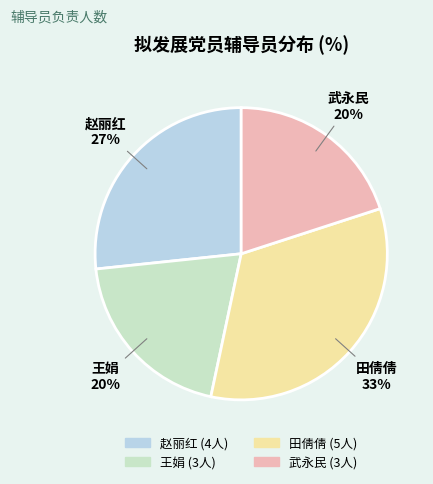

Combined, do 田倩倩 and 赵丽红 account for over 50%?

Yes